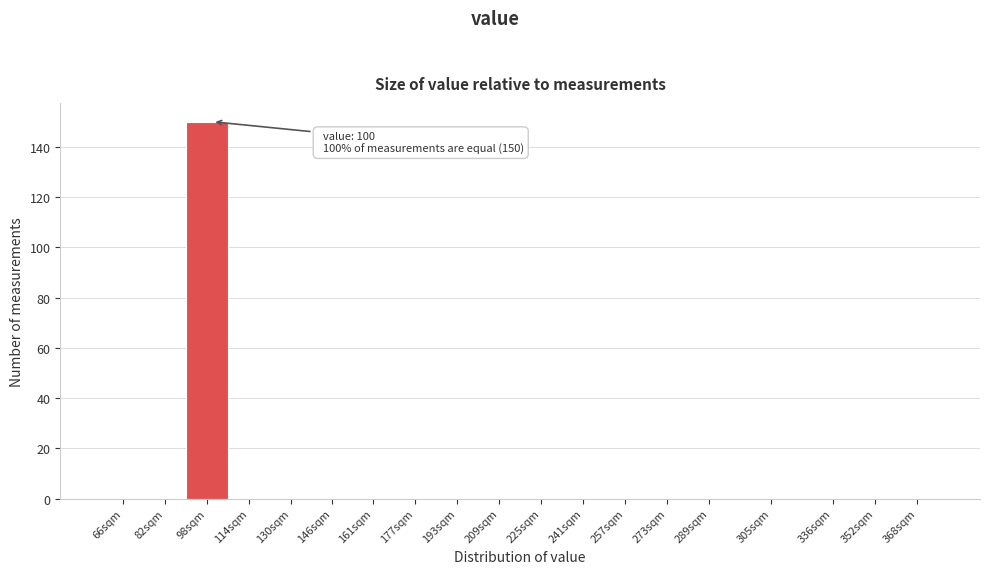

Reading left to right, list all the values displayed in this chart.

66sqm=0	82sqm=0	98sqm=150	114sqm=0	130sqm=0	146sqm=0	161sqm=0	177sqm=0	193sqm=0	209sqm=0	225sqm=0	241sqm=0	257sqm=0	273sqm=0	289sqm=0	305sqm=0	336sqm=0	352sqm=0	368sqm=0